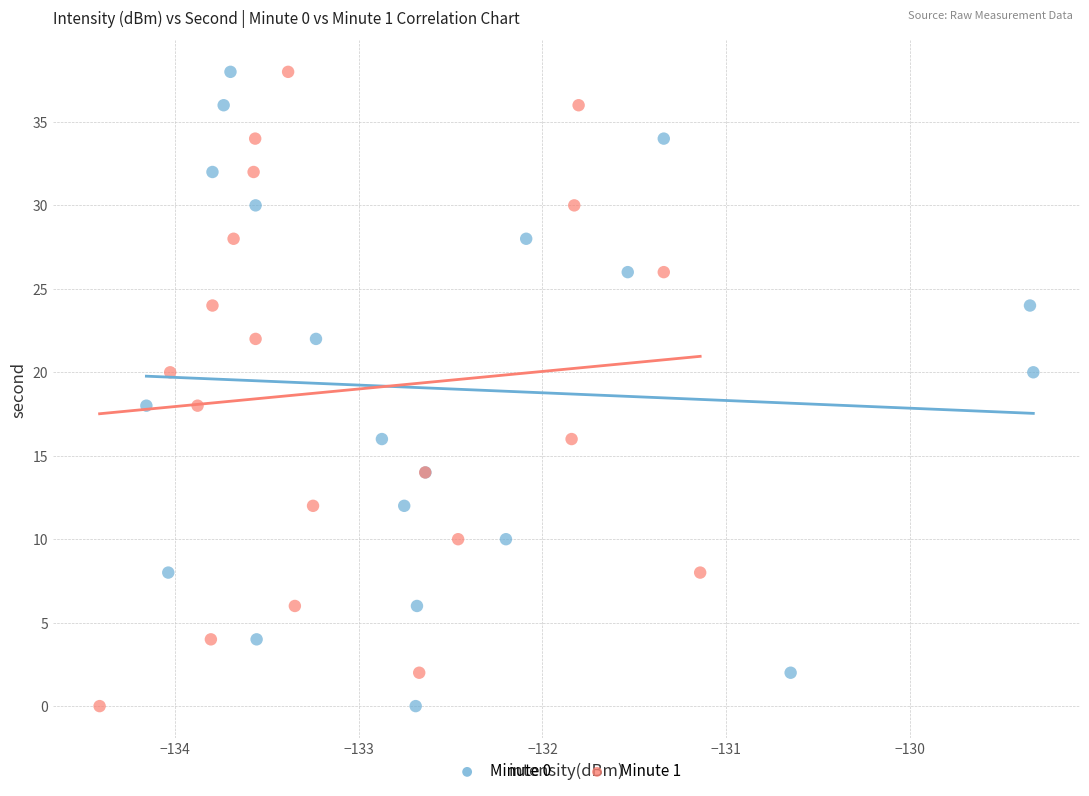

What are all the series names shown in the legend?

Minute 0, Minute 1